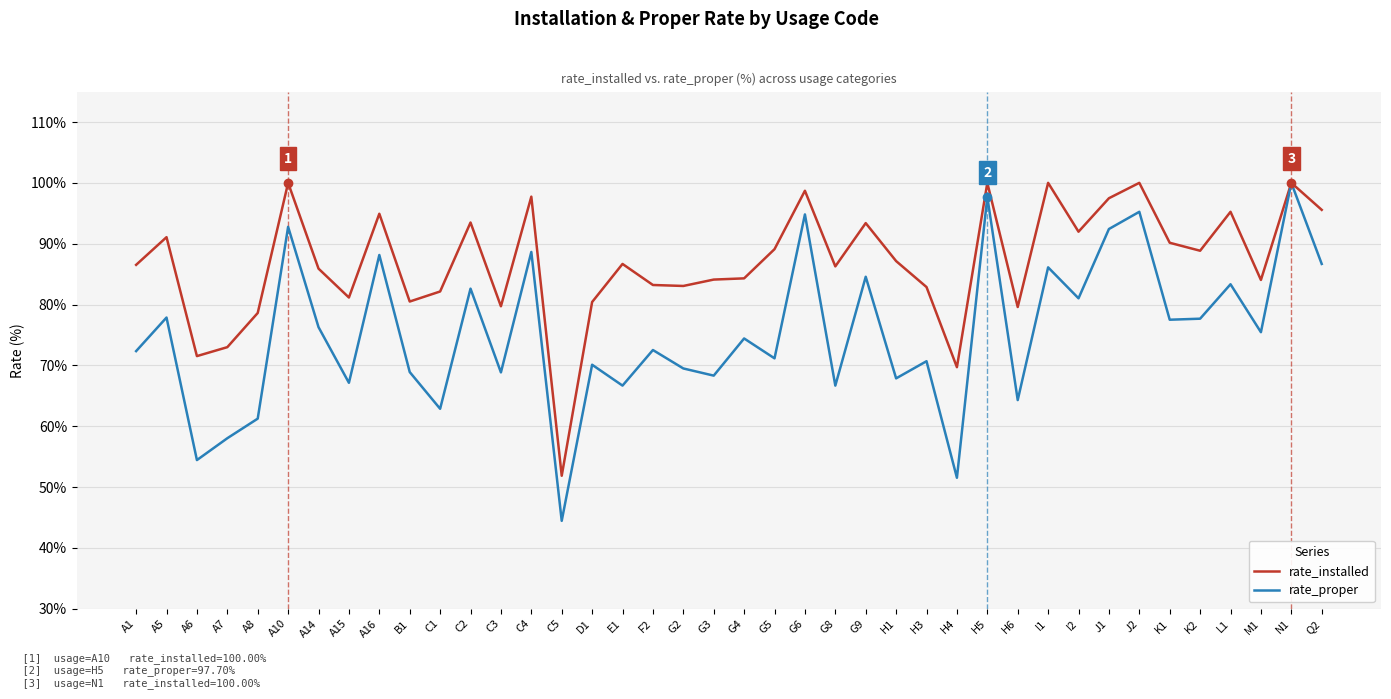

What position from the left is G4?

21